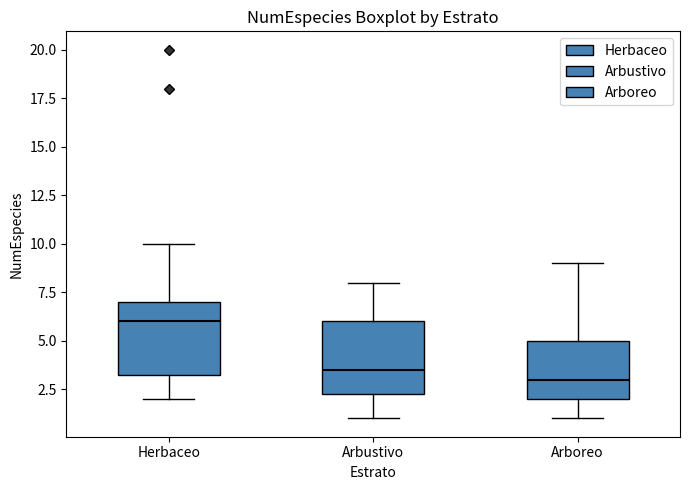

Reading left to right, read every box against the y-axis: the position of its median line, the range the box covers, and the ends of its whiskers. The values are not printed on the chart, so give them approximately, as read against the axis.

Herbaceo: median 6.0, box 3.5 to 7.0, whiskers 2.0 to 10.0
Arbustivo: median 3.5, box 2.5 to 6.0, whiskers 1.0 to 8.0
Arboreo: median 3.0, box 2.0 to 5.0, whiskers 1.0 to 9.0